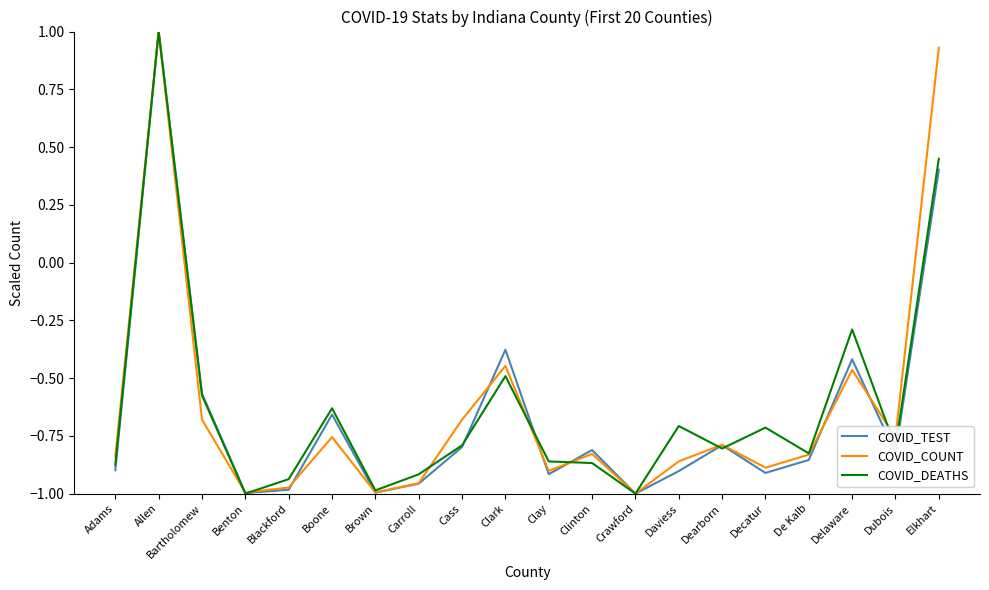

At which label does COVID_COUNT reach its peak?

Allen